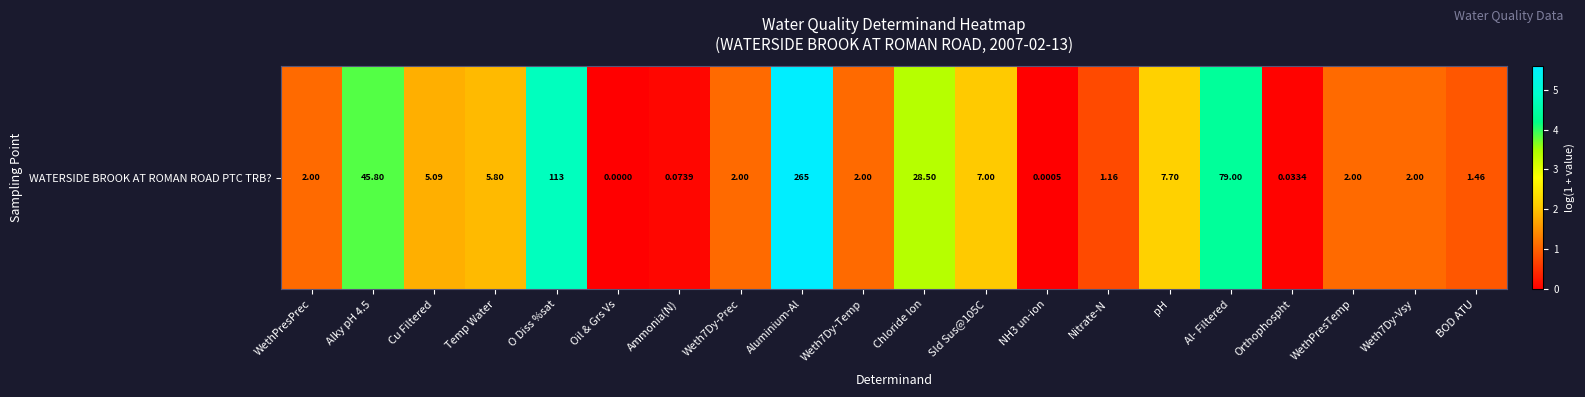

What is the difference between the values at WethPresPrec and Al- Filtered?

3.3